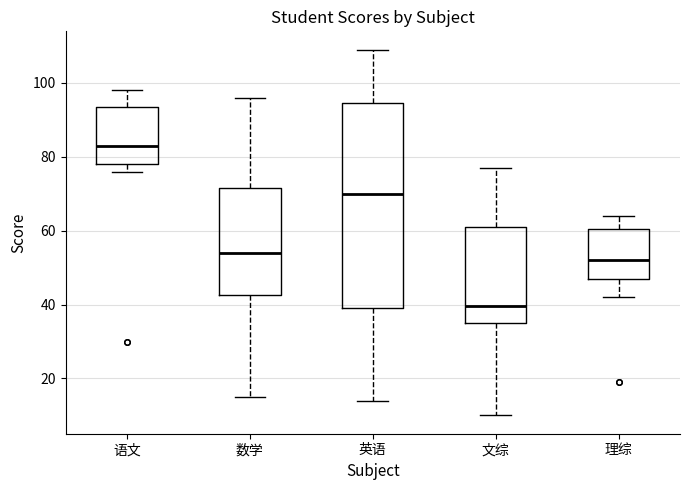

Where does the median line of the box for 理综 sit on the y-axis? The values are not printed on the chart, so give them approximately, as read against the axis.

52